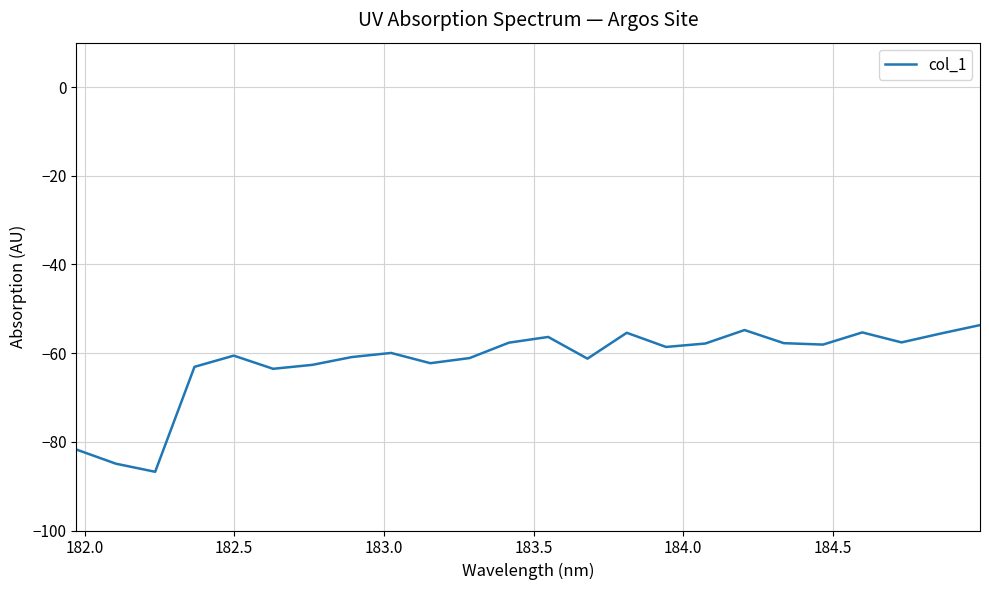

What is the maximum value shown in the chart?

-53.7